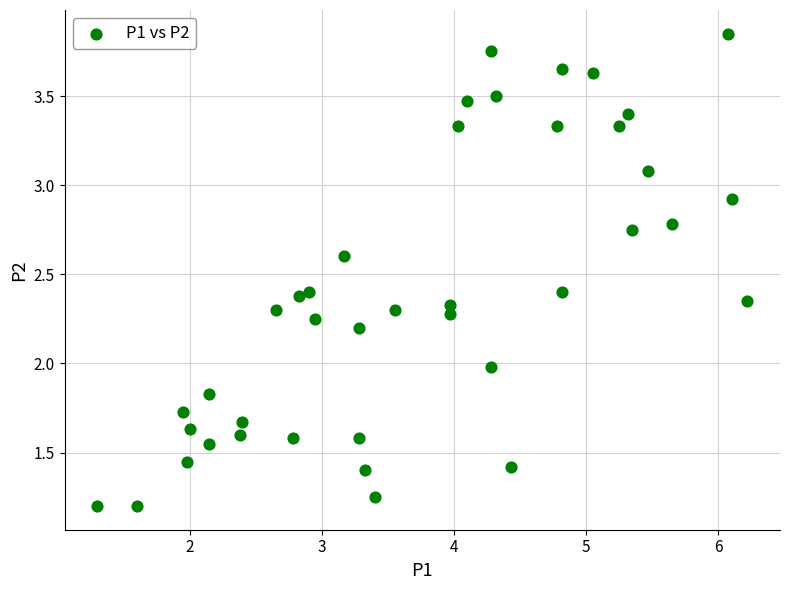

What is the range of X values (max minus min)?

4.9